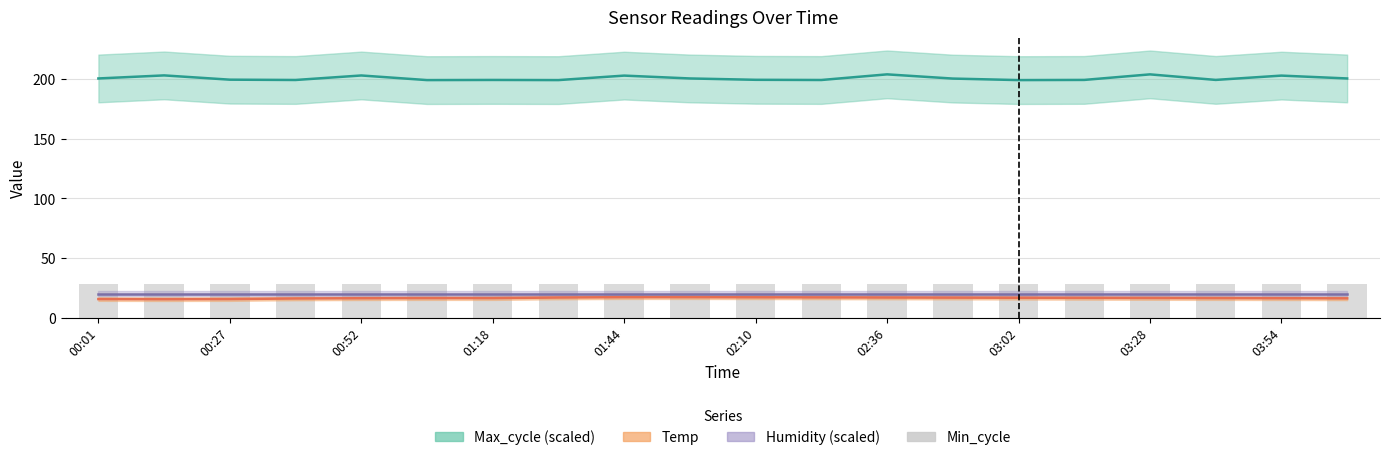

What is the value of the Humidity (scaled) bar at the 20th from the left?

20.0